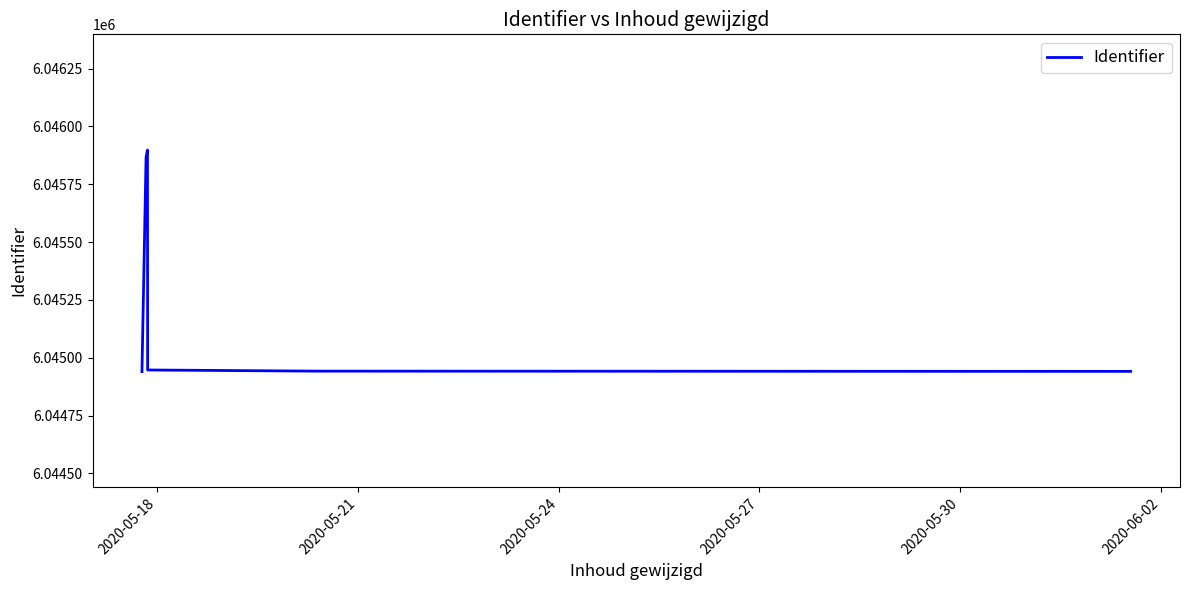

What is the smallest value displayed?

6044940